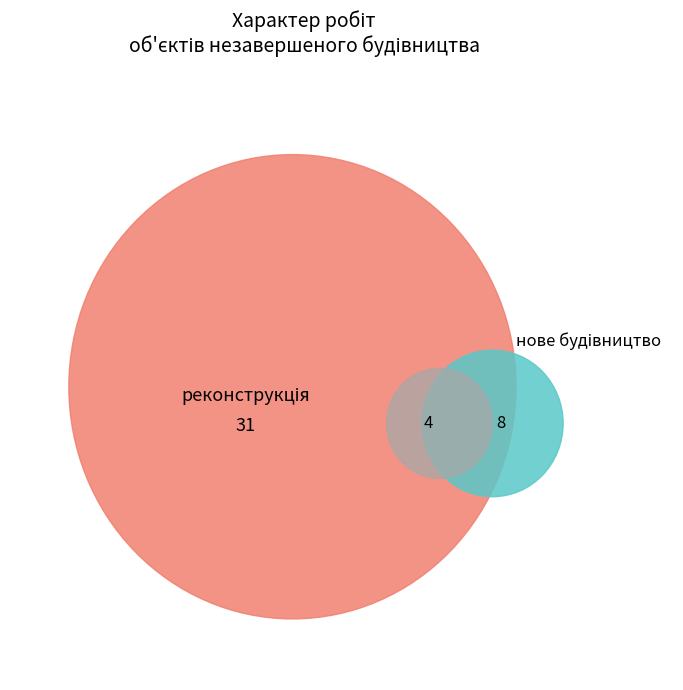

Combined, what portion of the pie is реконструкція and нове будівництво?

100.0%